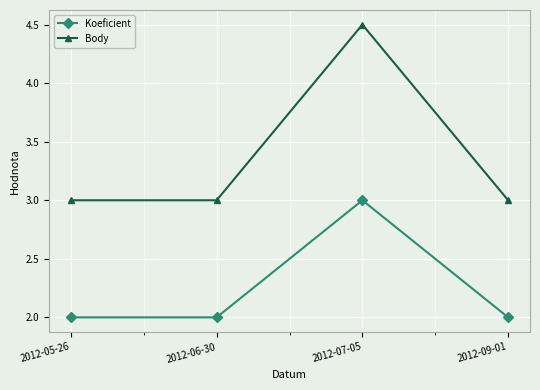

True or false: Body and Koeficient cross at least once.

False